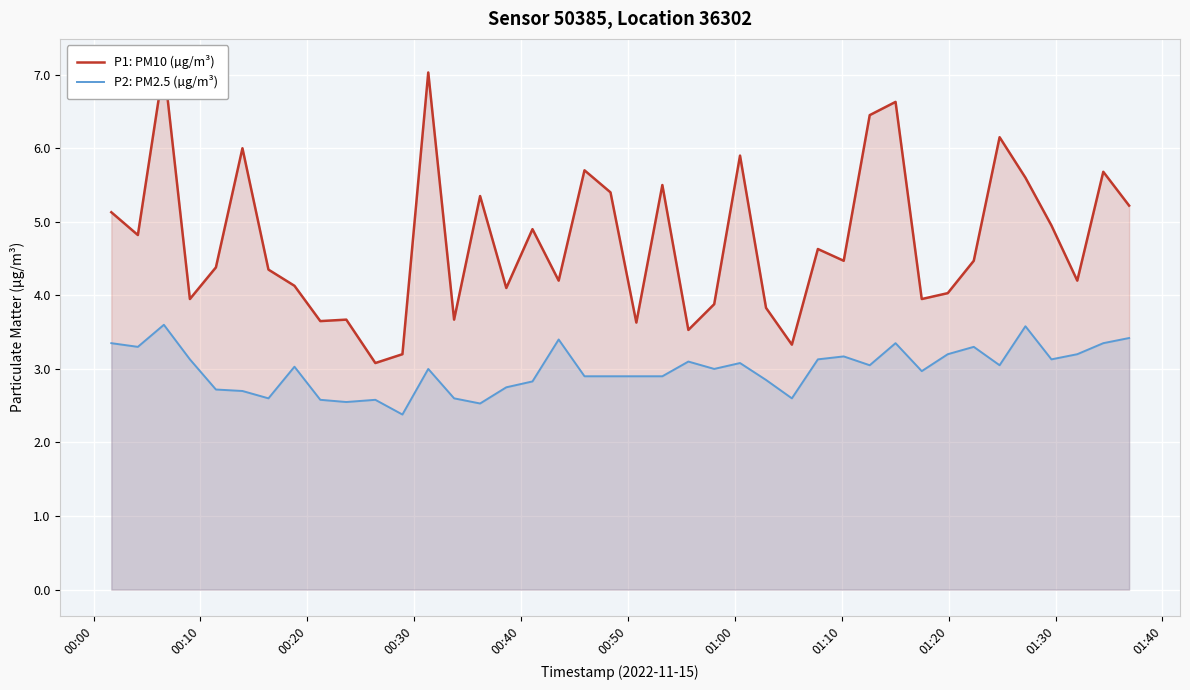

What is the maximum value for P2: PM2.5 (µg/m³)?

3.6